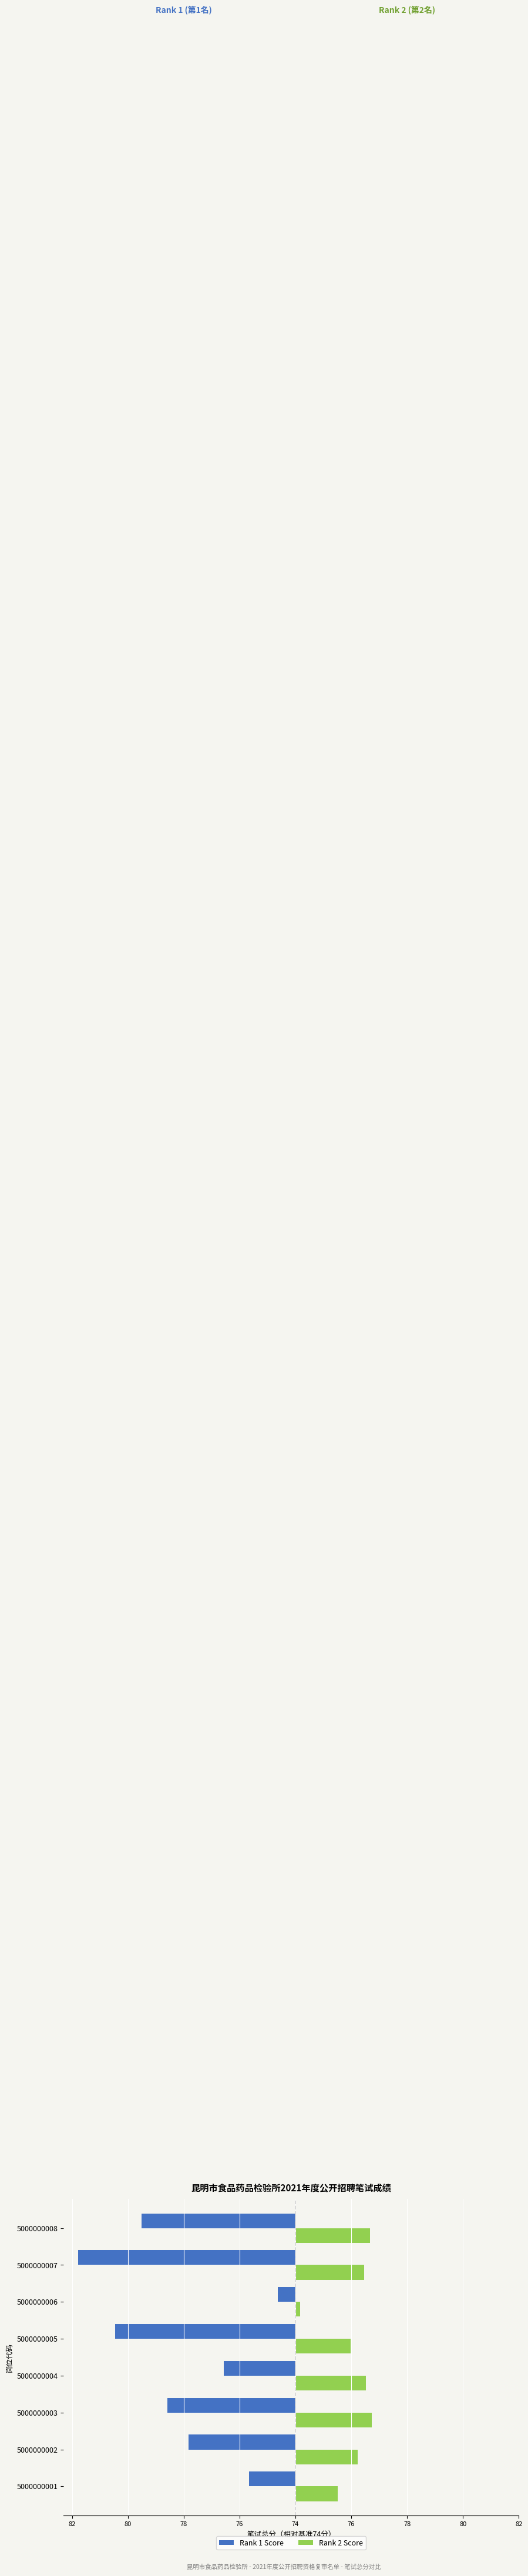

What are all the series names shown in the legend?

Rank 1 Score, Rank 2 Score